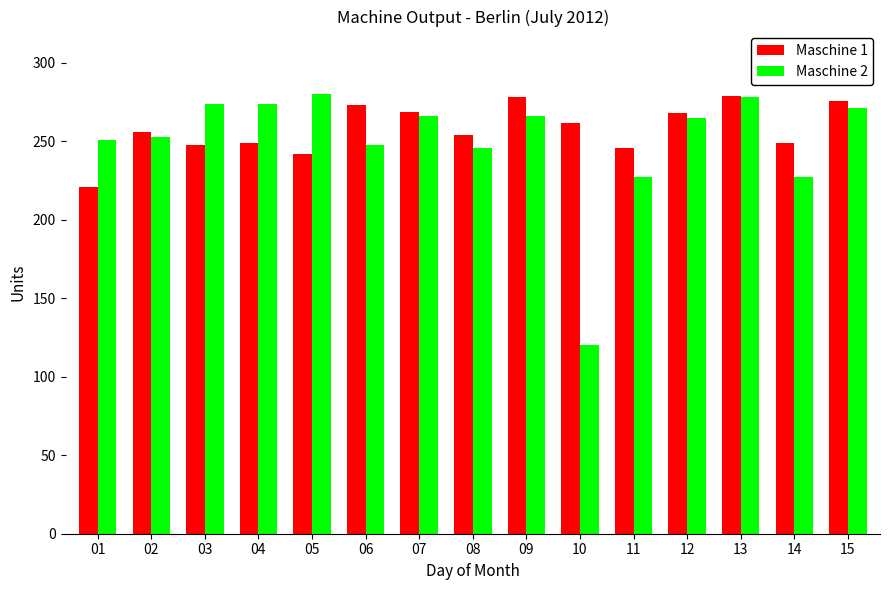

Which series has the widest spread of values?

Maschine 2